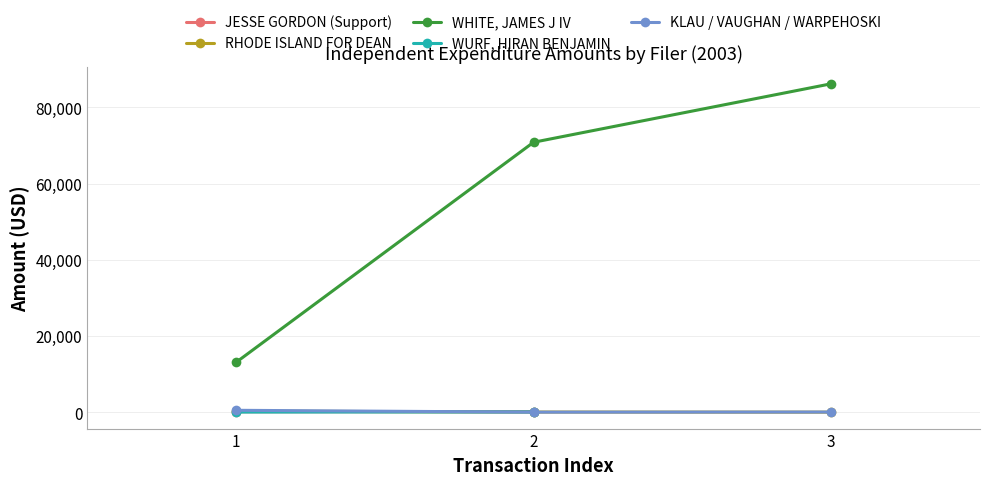

Is this an area chart (filled region under the line)?

No